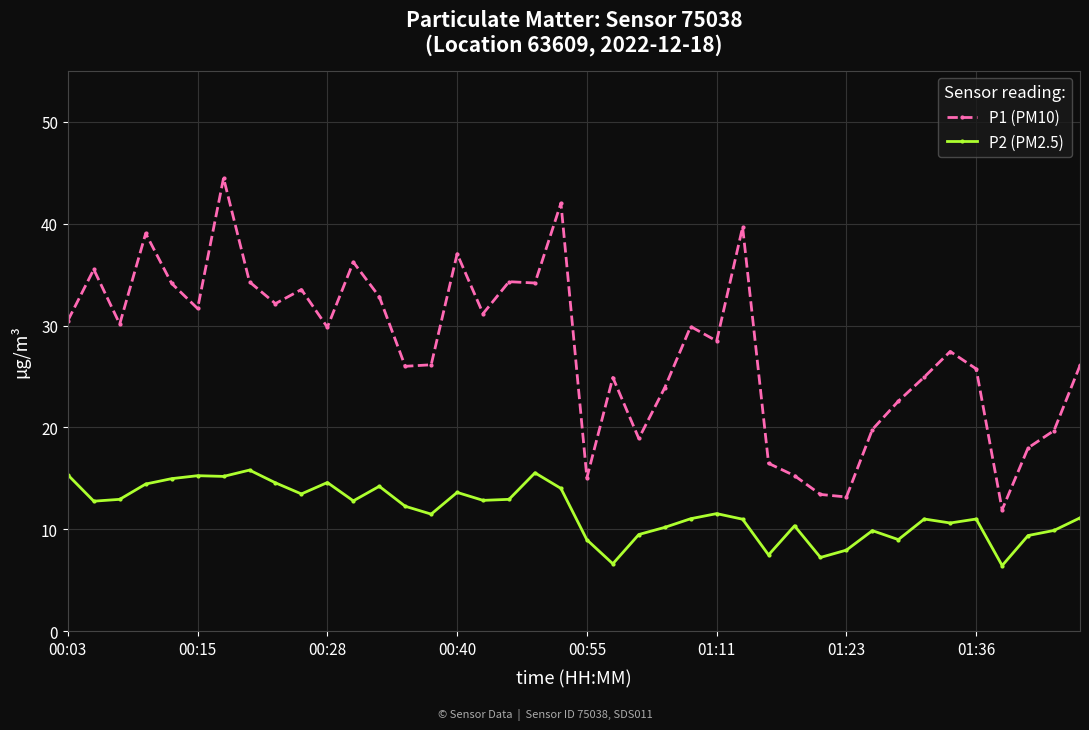

True or false: P1 (PM10) and P2 (PM2.5) cross at least once.

False